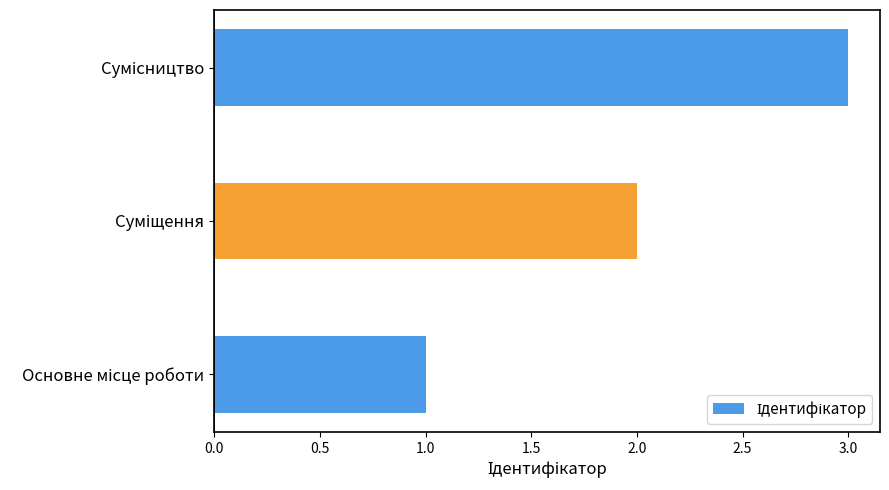

What is the maximum value shown in the chart?

3